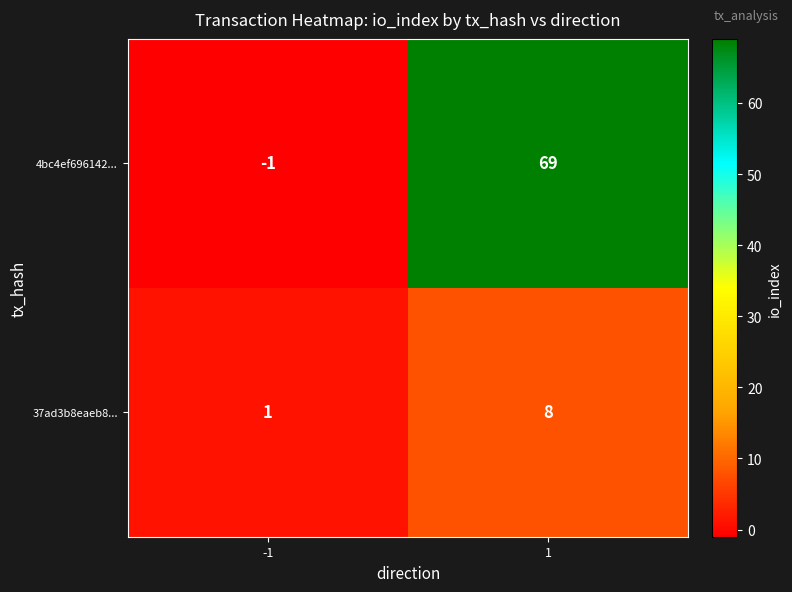

Which series has the largest total across all categories?

4bc4ef696142...